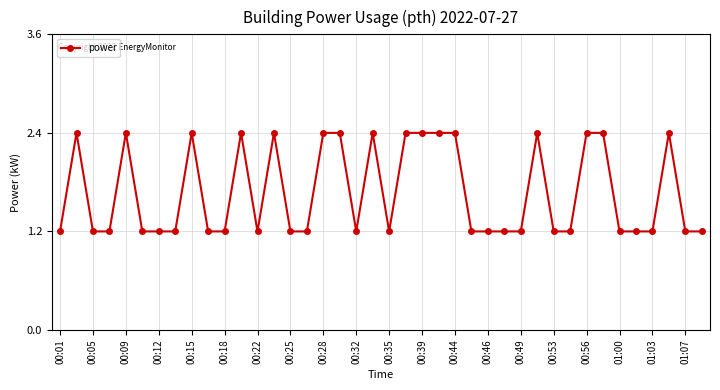

What is the maximum value shown in the chart?

2.4